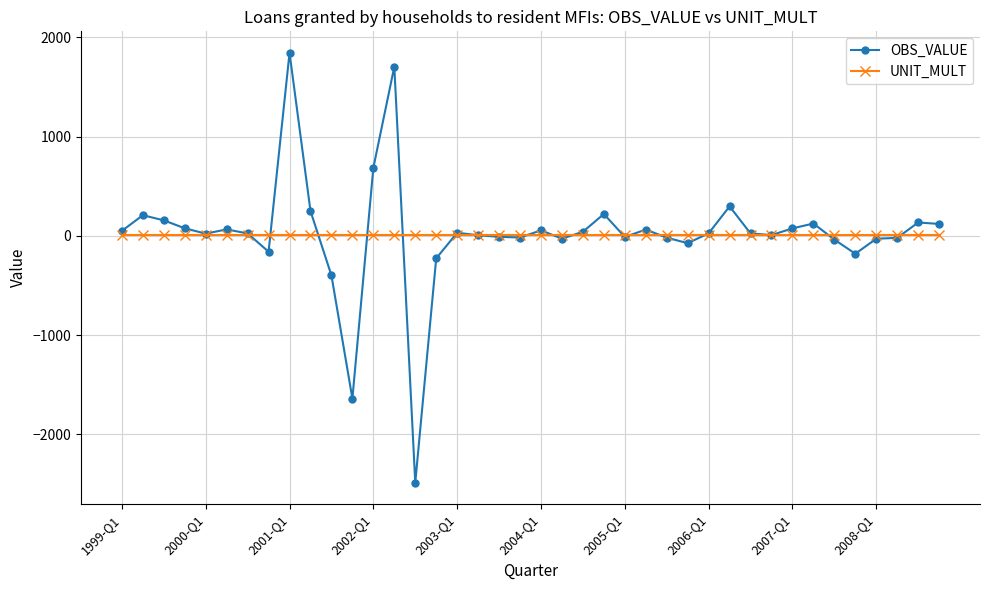

Is this an area chart (filled region under the line)?

No